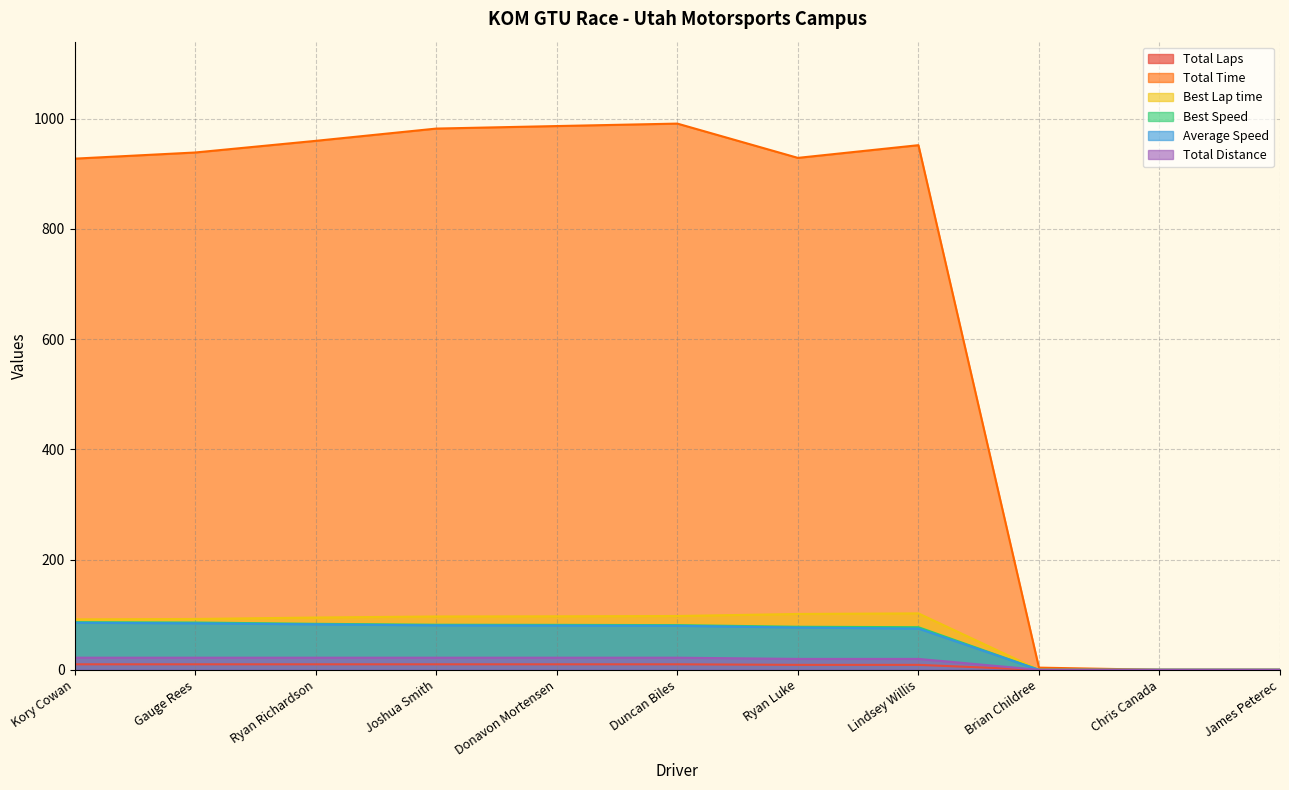

What are all the series names shown in the legend?

Total Laps, Total Time, Best Lap time, Best Speed, Average Speed, Total Distance